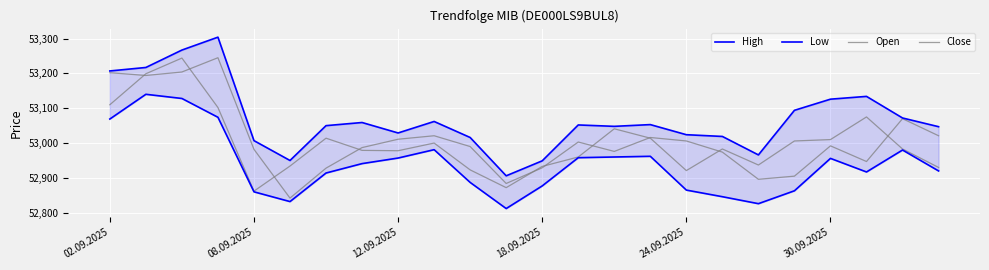

Is it true that High equals 28627 at 11?

False